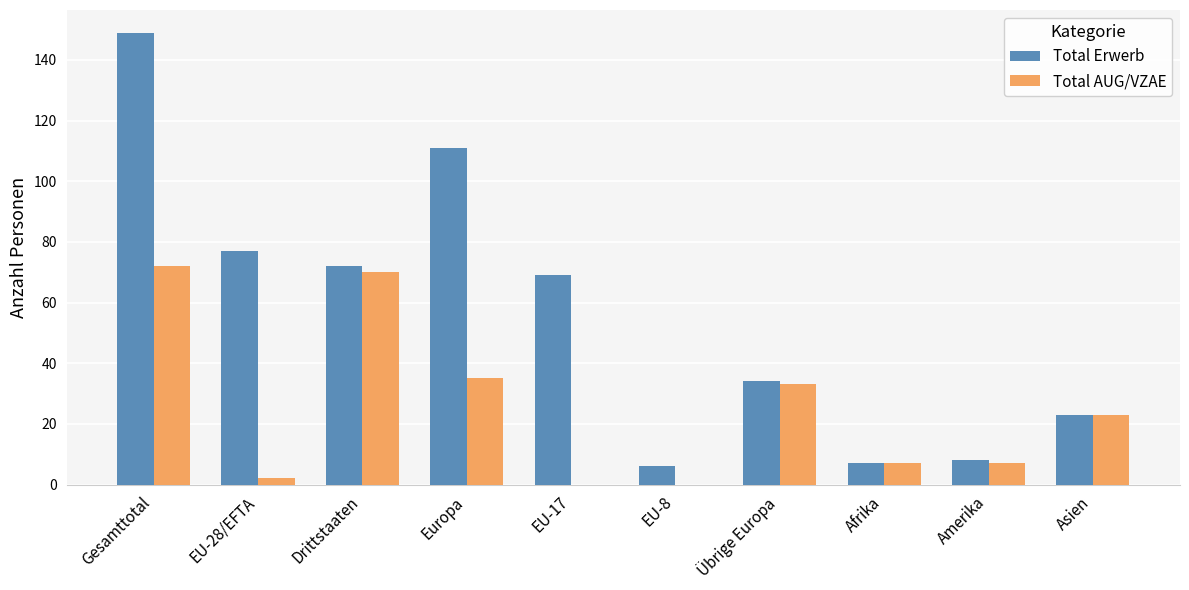

The Total AUG/VZAE series shows 0 at EU-17. True or false?

True